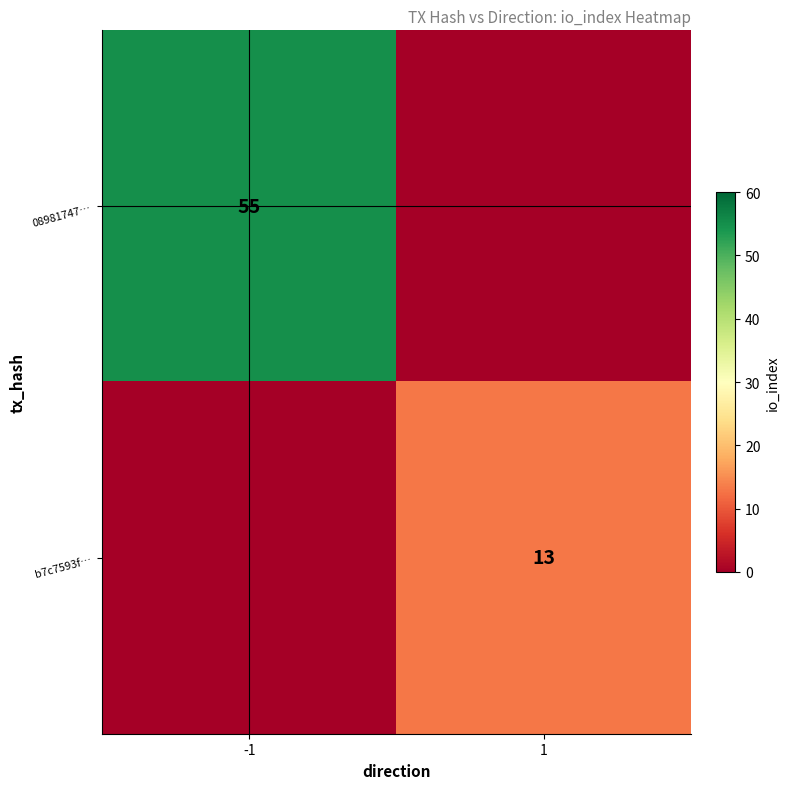

Is it true that b7c7593f… equals 7 at 1?

False